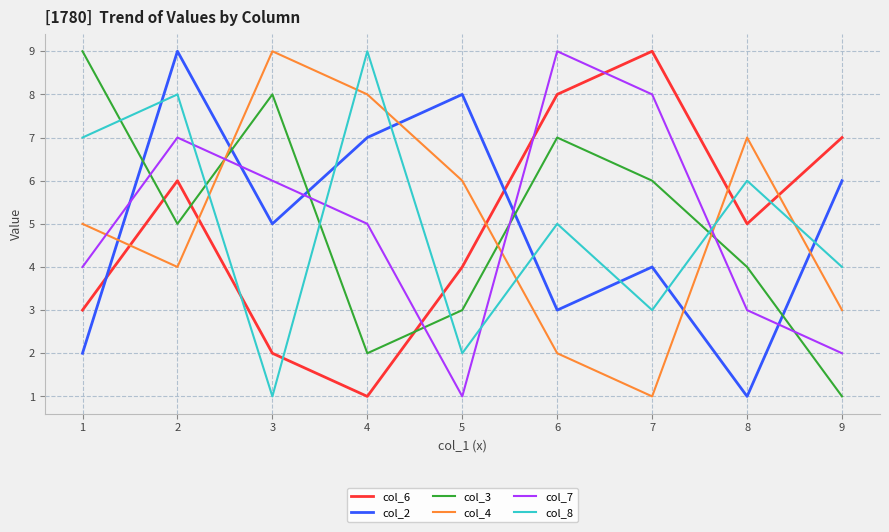

What is the maximum value shown in the chart?

9